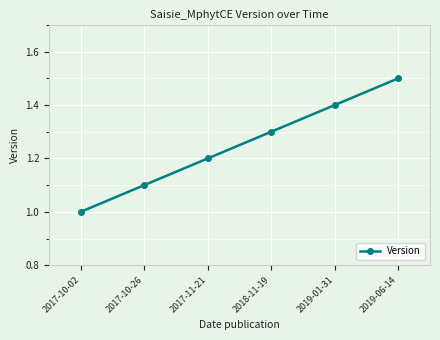

What is the sum of the values at 2017-10-02 and 2019-01-31?

2.4